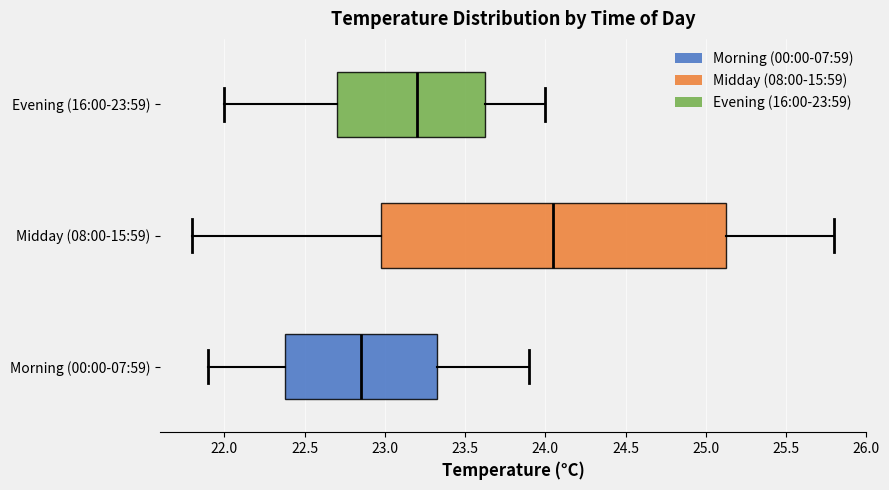

Where is the left edge of the box for Morning (00:00-07:59) on the x-axis? The values are not printed on the chart, so give them approximately, as read against the axis.

22.40